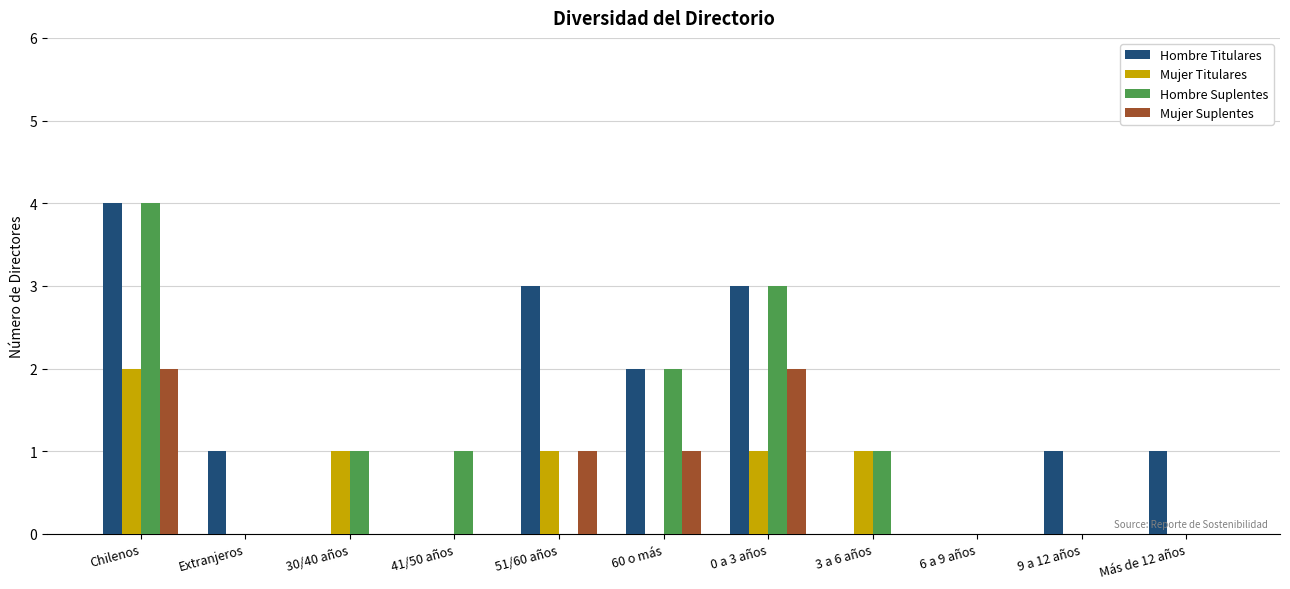

What is the difference between the Mujer Suplentes values at 6 a 9 años and 60 o más?

1